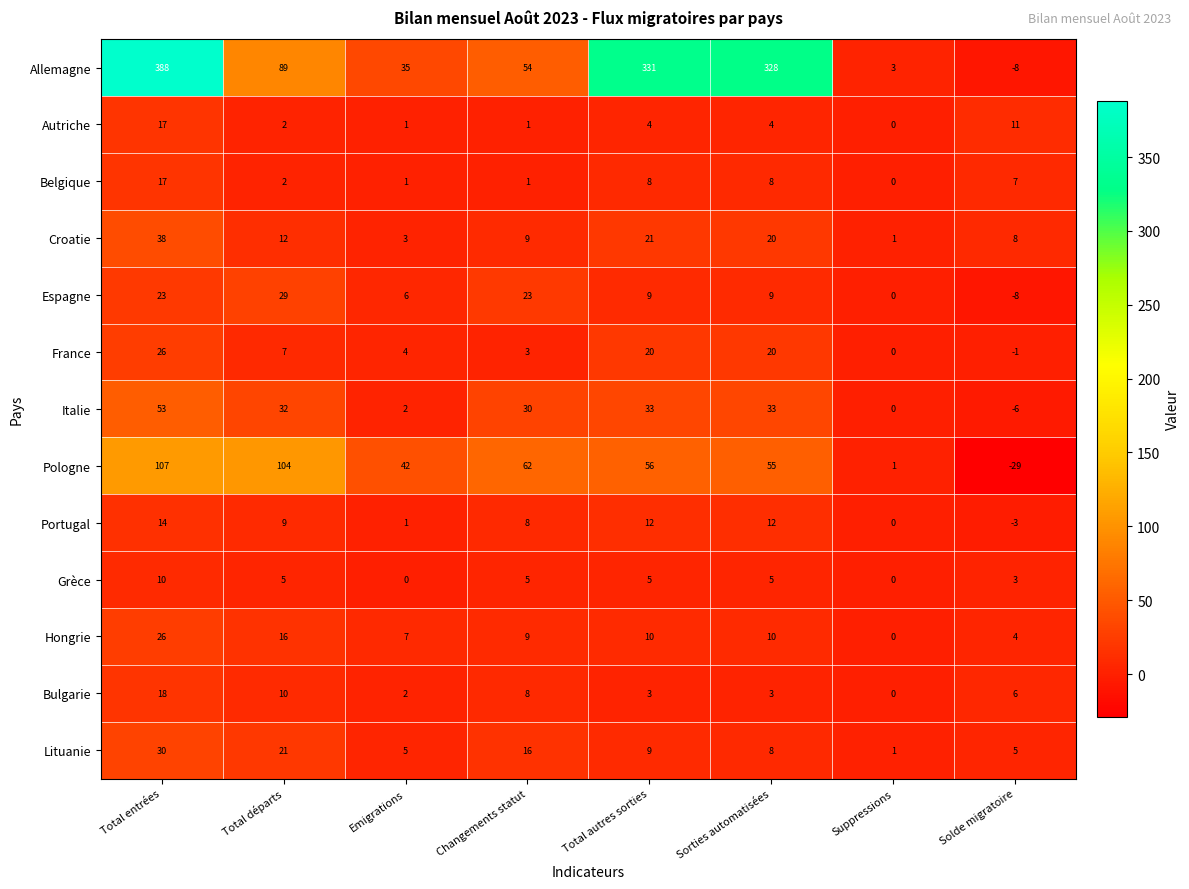

What is the sum of all Croatie values?

112